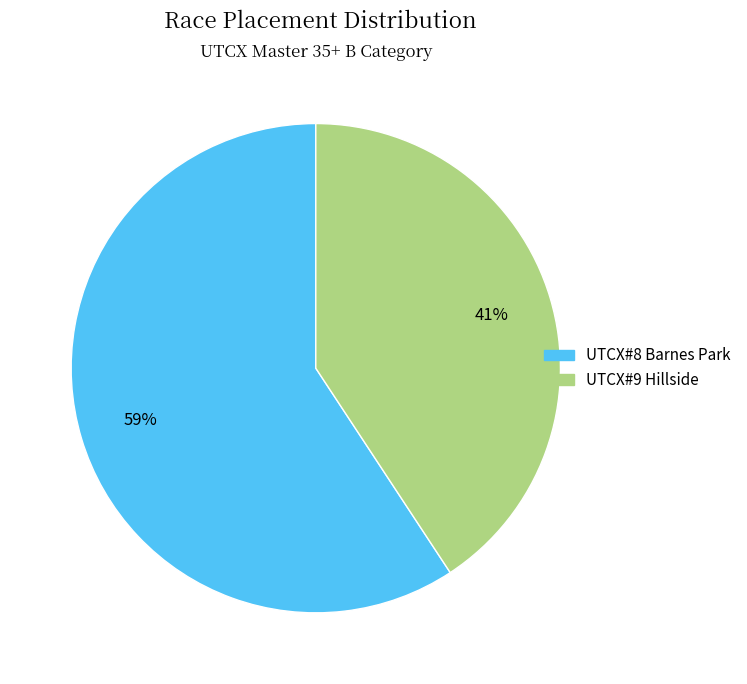

Is the sum of UTCX#9 Hillside and UTCX#8 Barnes Park greater than half?

Yes